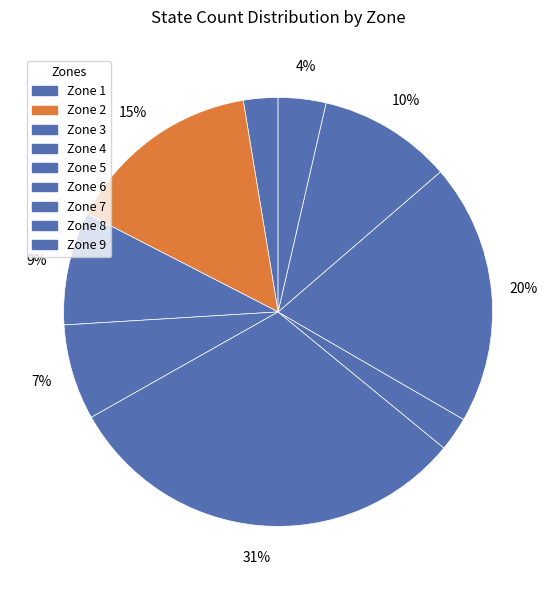

Count the number of slices in the pie.

9